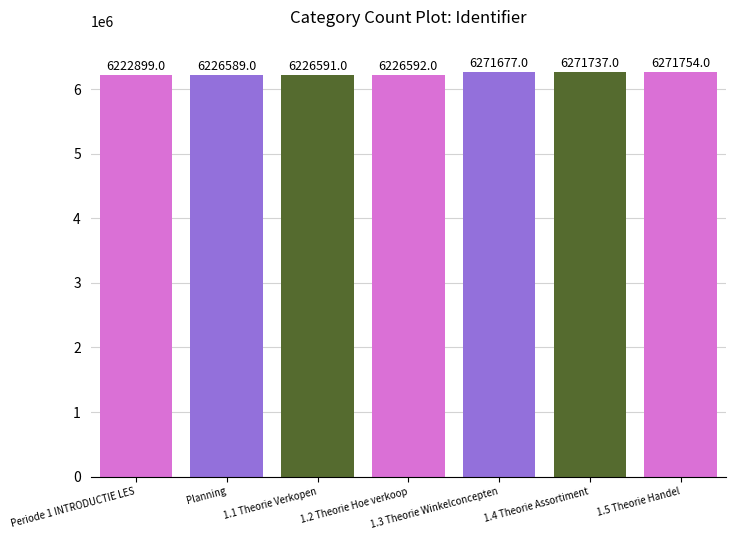

Count the number of data series in this chart.

1